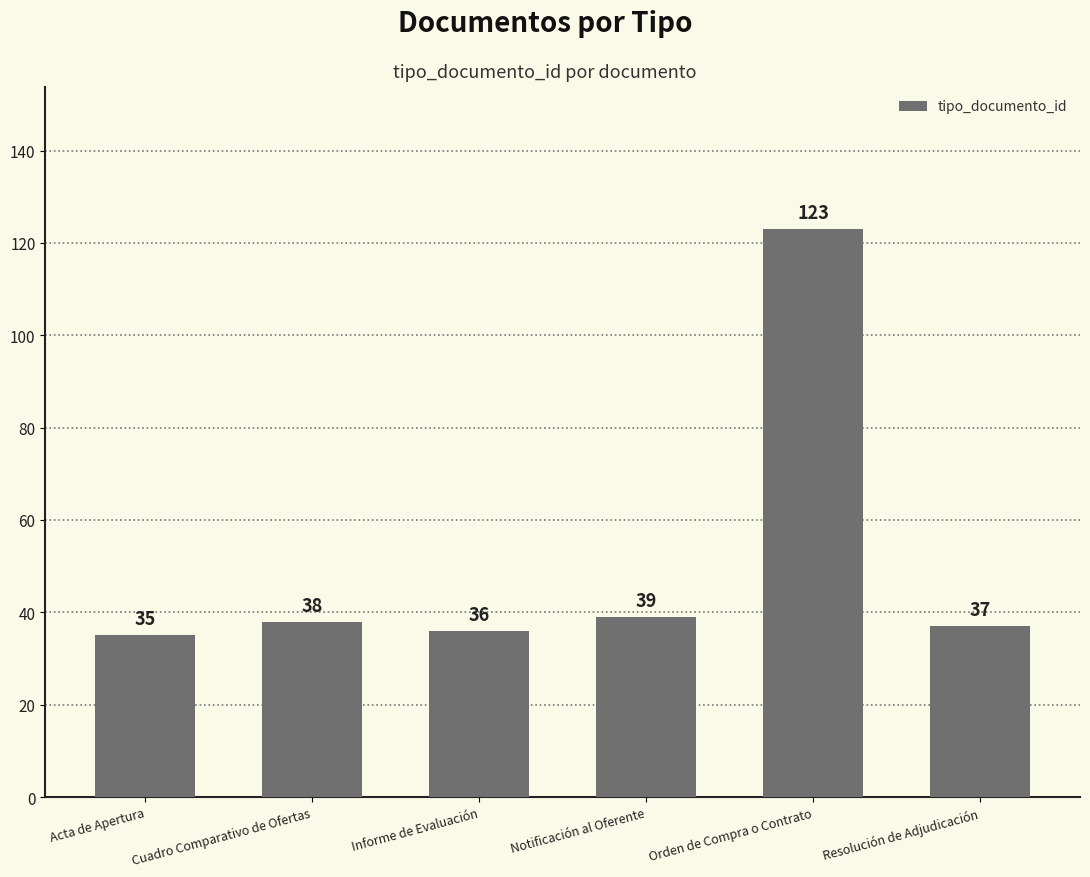

What is the maximum value shown in the chart?

123